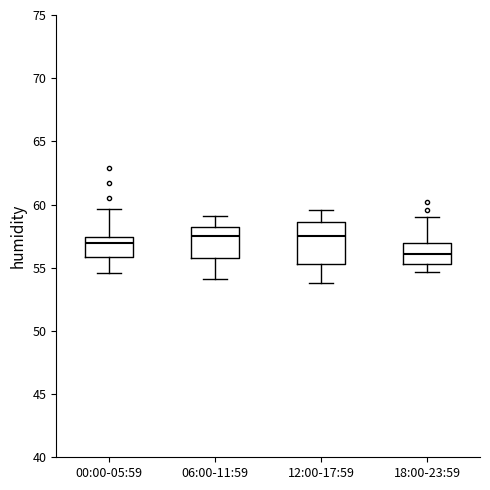

Comparing the boxes themselves (not the whiskers), which one is the tallest?

12:00-17:59